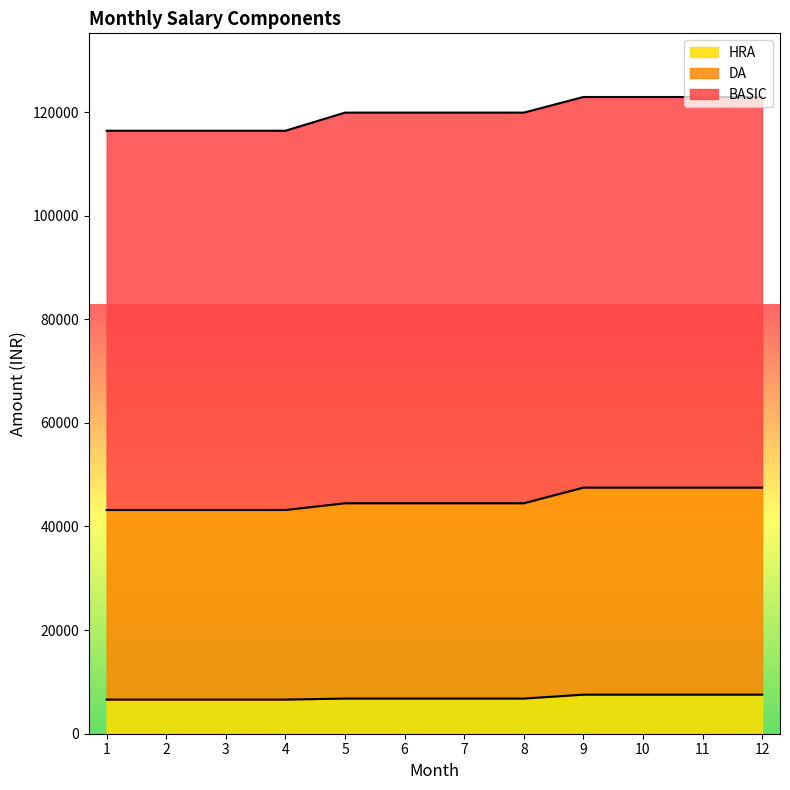

What is the value of the DA point at the 11th from the left?

47502